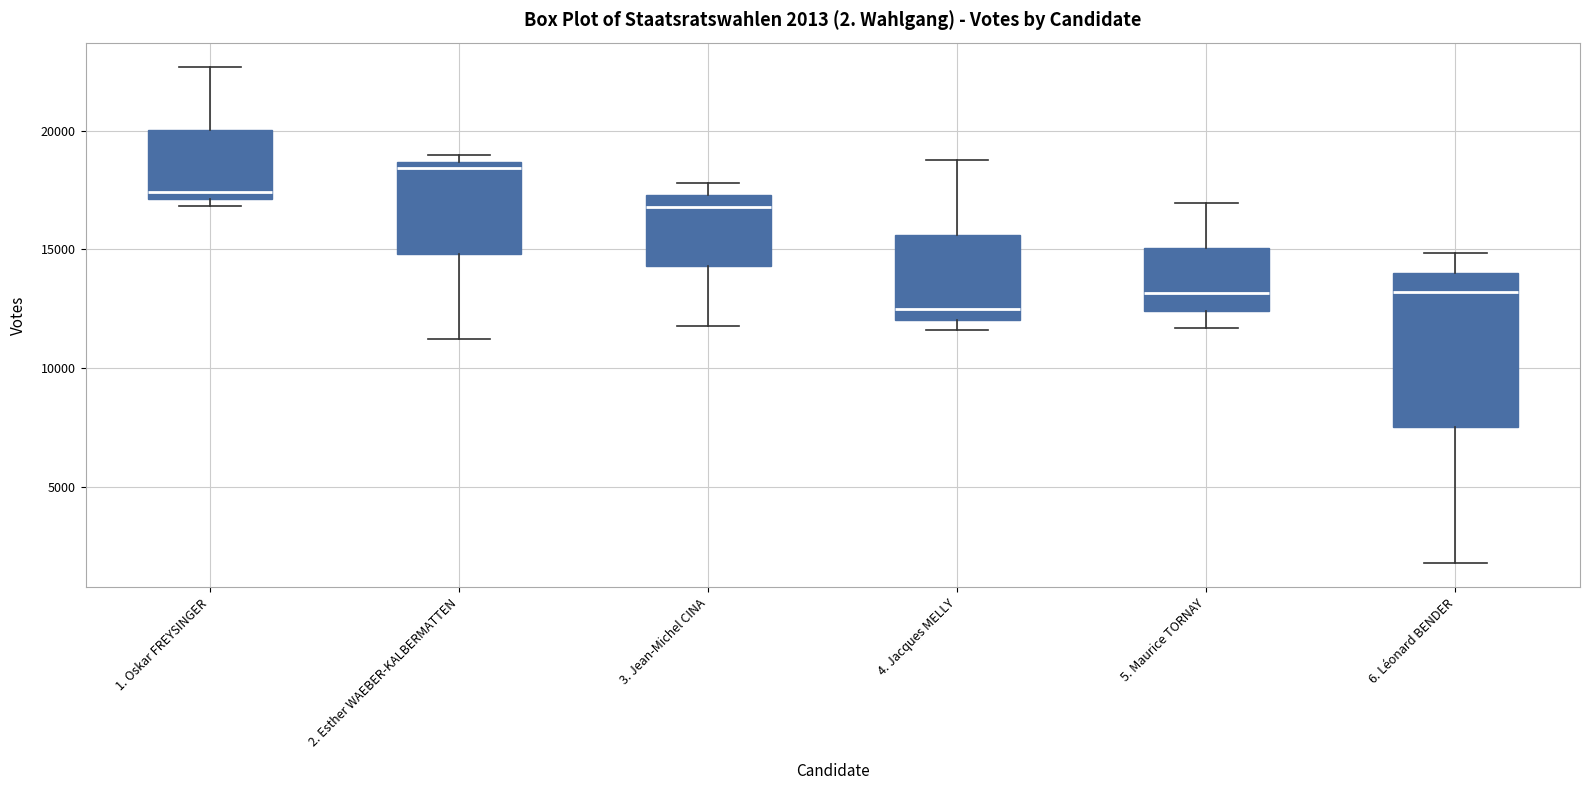

Which box's median line is the highest?

2. Esther WAEBER-KALBERMATTEN